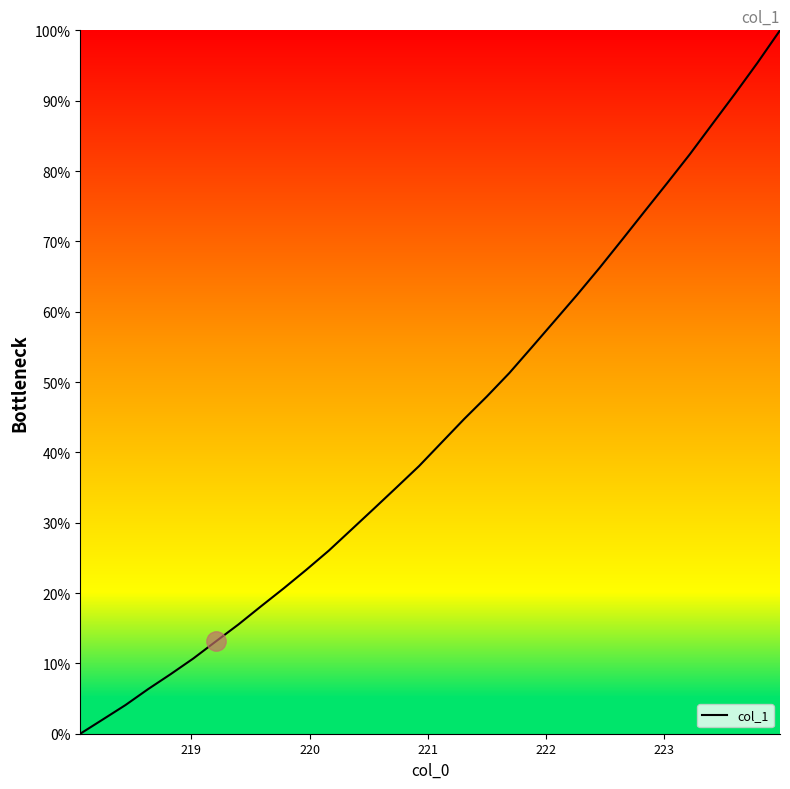

Count the number of categories in the chart.

32